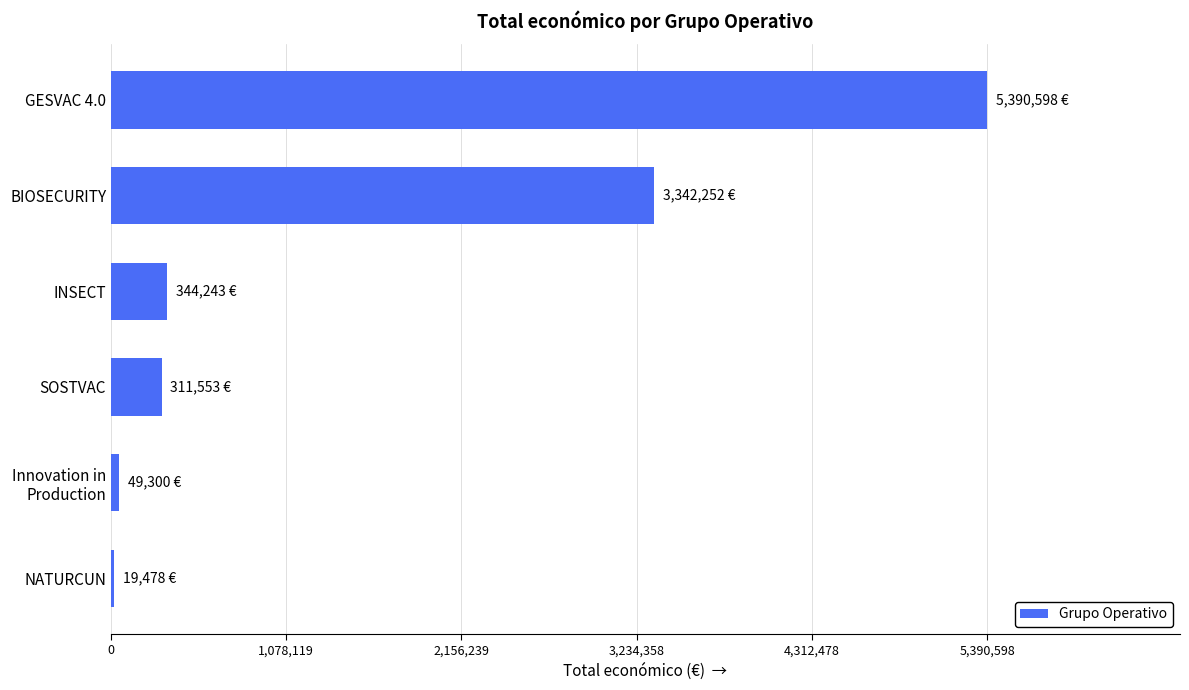

Which has a higher value, NATURCUN or BIOSECURITY?

BIOSECURITY